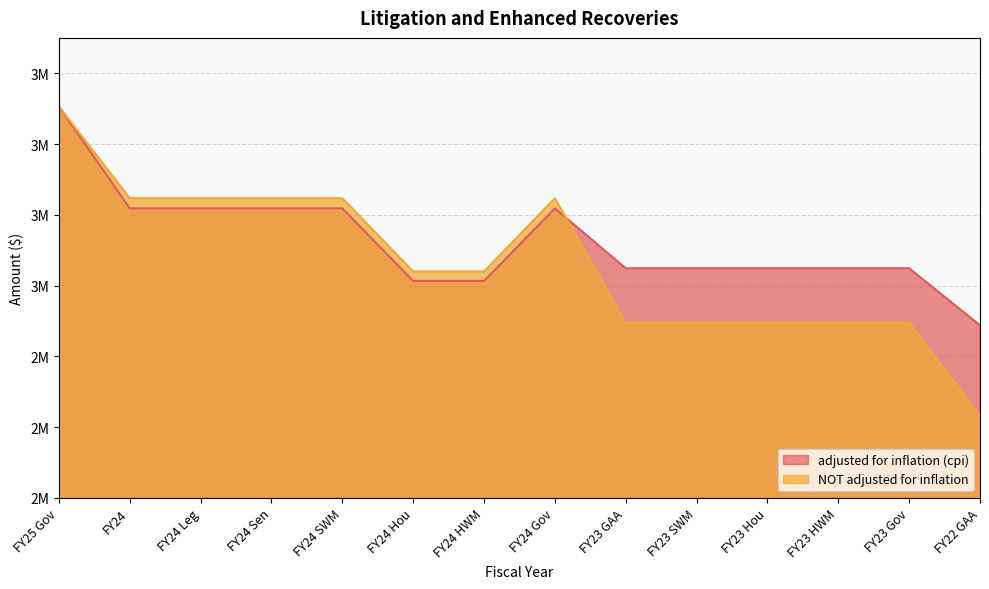

The NOT adjusted for inflation series shows 4716602 at FY23 SWM. True or false?

False